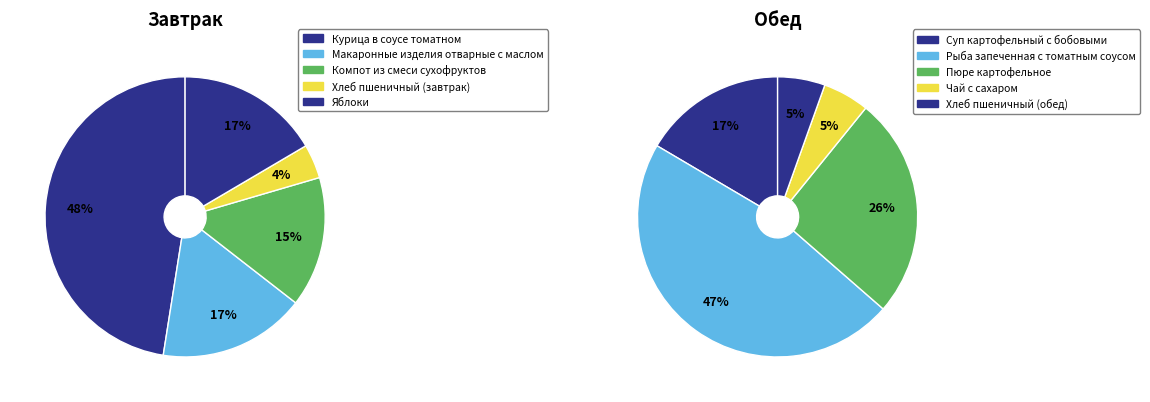

Does Яблоки account for over 50% of the chart?

No